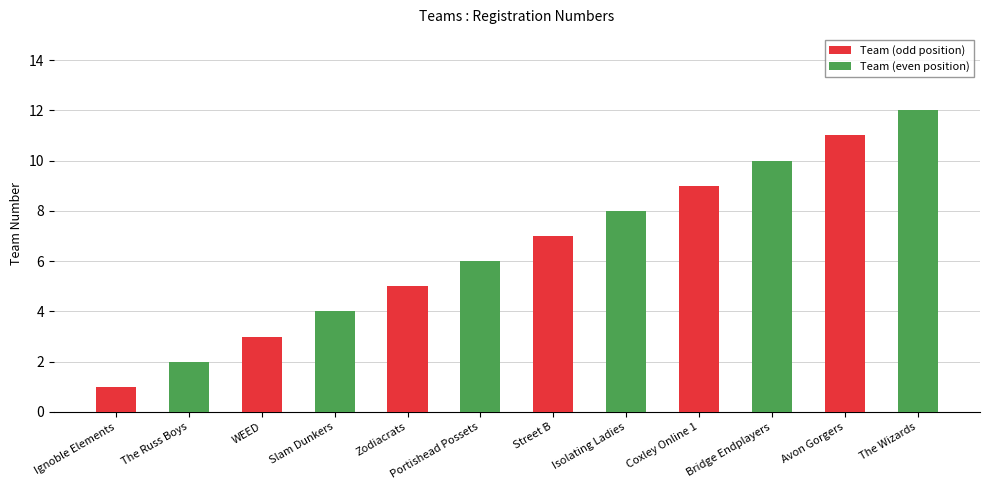

Is it true that the value at The Russ Boys is 2?

True